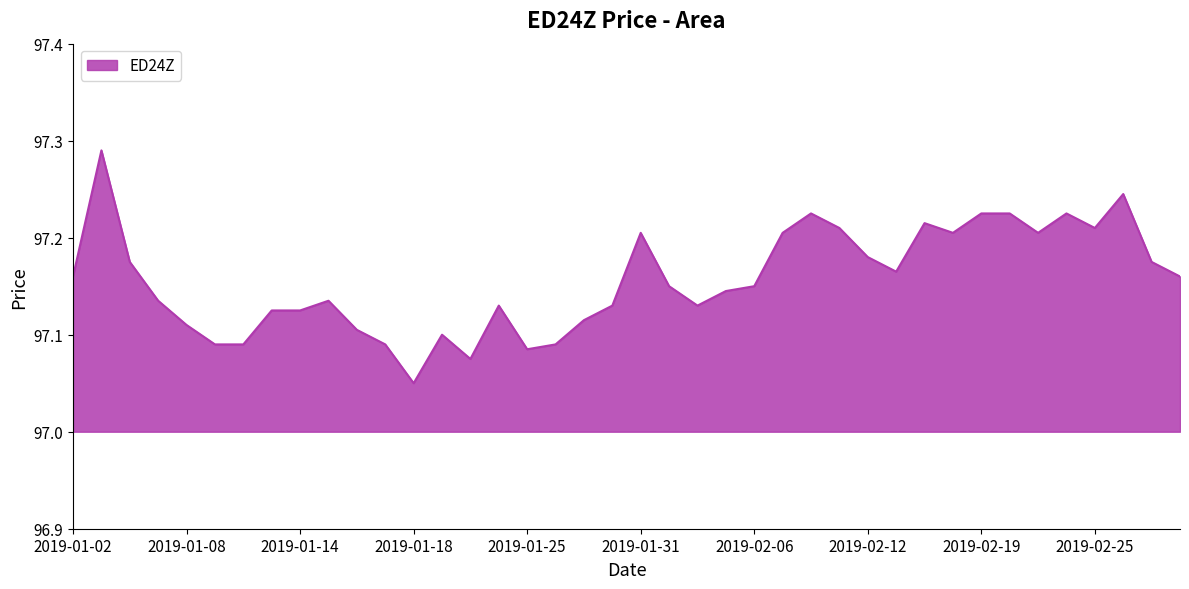

What is the difference between the maximum and minimum values?

0.2